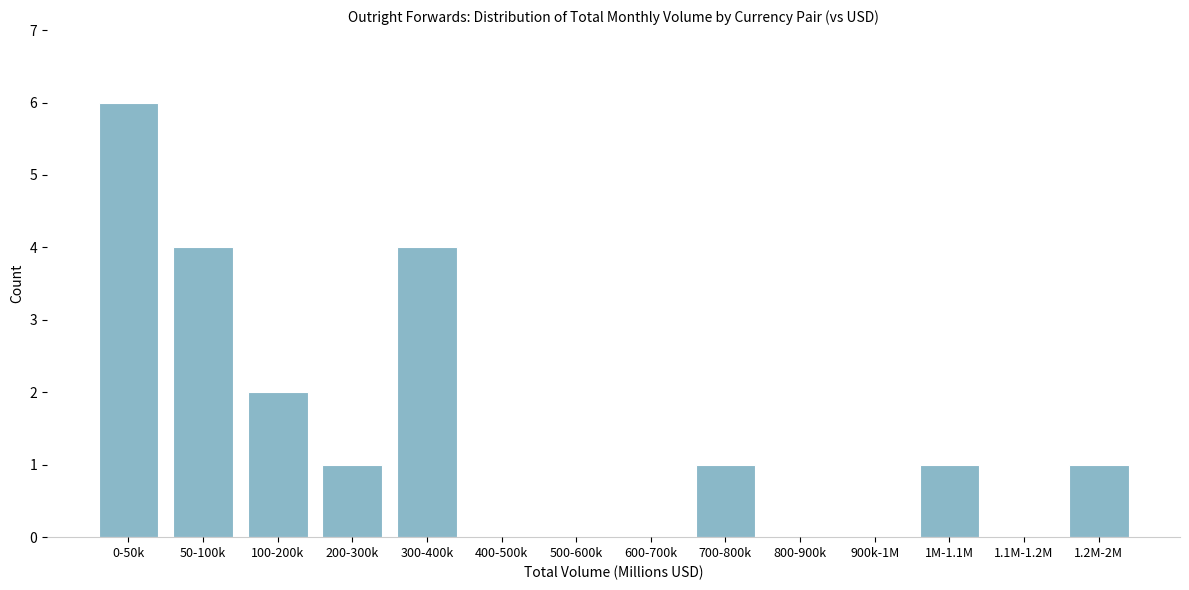

Reading left to right, what are all the values shown in this chart?

0-50k=6	50-100k=4	100-200k=2	200-300k=1	300-400k=4	400-500k=0	500-600k=0	600-700k=0	700-800k=1	800-900k=0	900k-1M=0	1M-1.1M=1	1.1M-1.2M=0	1.2M-2M=1